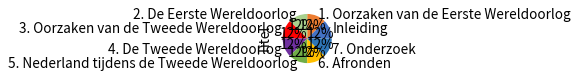

Do 7. Onderzoek and 5. Nederland tijdens de Tweede Wereldoorlog together represent more than half of the pie?

No